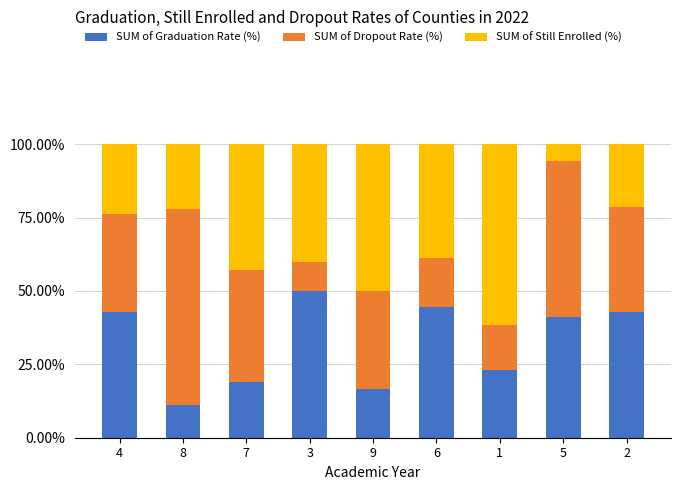

Which category has the lowest value in the SUM of Graduation Rate (%) series?

8